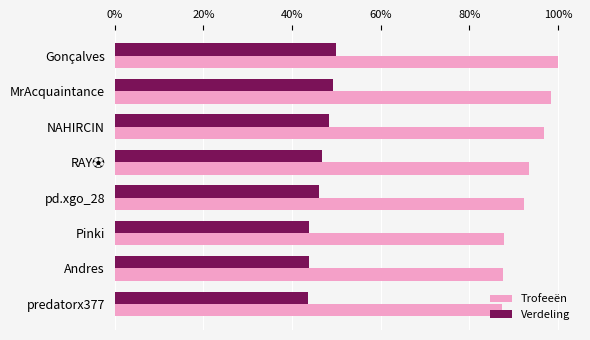

What are all the series names shown in the legend?

Trofeeën, Verdeling